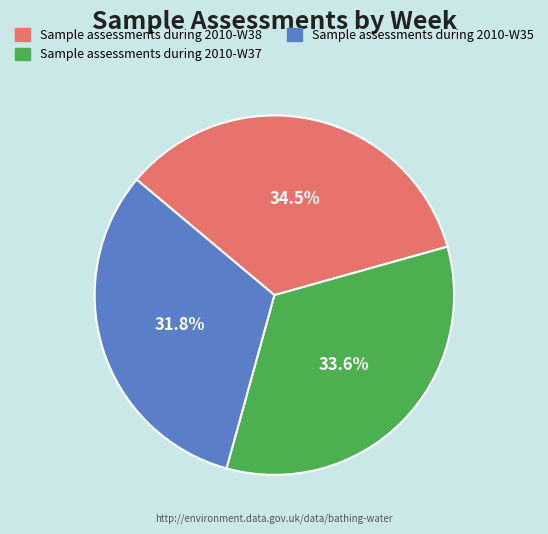

Is there a majority slice in this chart?

No